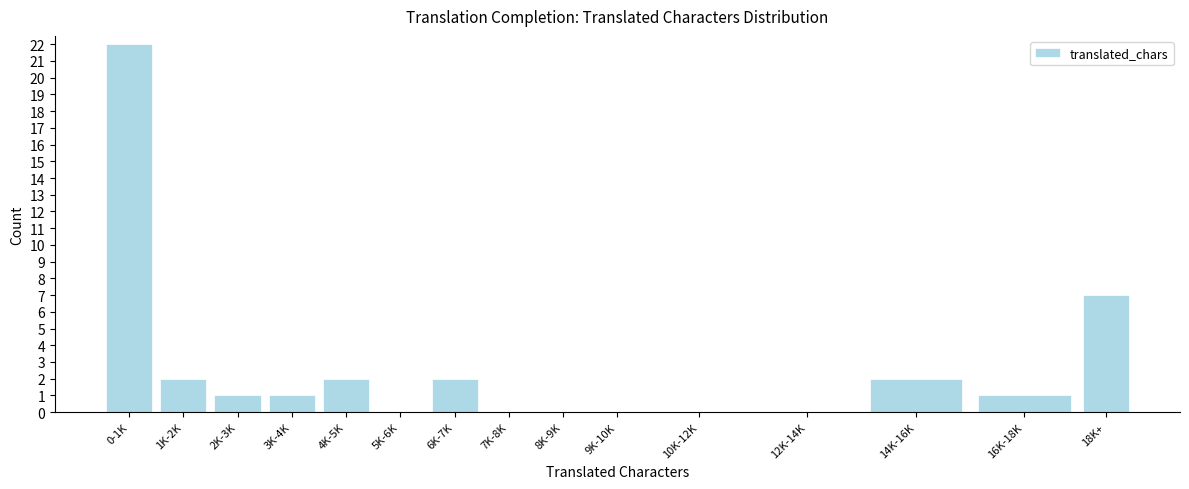

Reading left to right, extract all data points from this chart.

0-1K=22	1K-2K=2	2K-3K=1	3K-4K=1	4K-5K=2	5K-6K=0	6K-7K=2	7K-8K=0	8K-9K=0	9K-10K=0	10K-12K=0	12K-14K=0	14K-16K=2	16K-18K=1	18K+=7